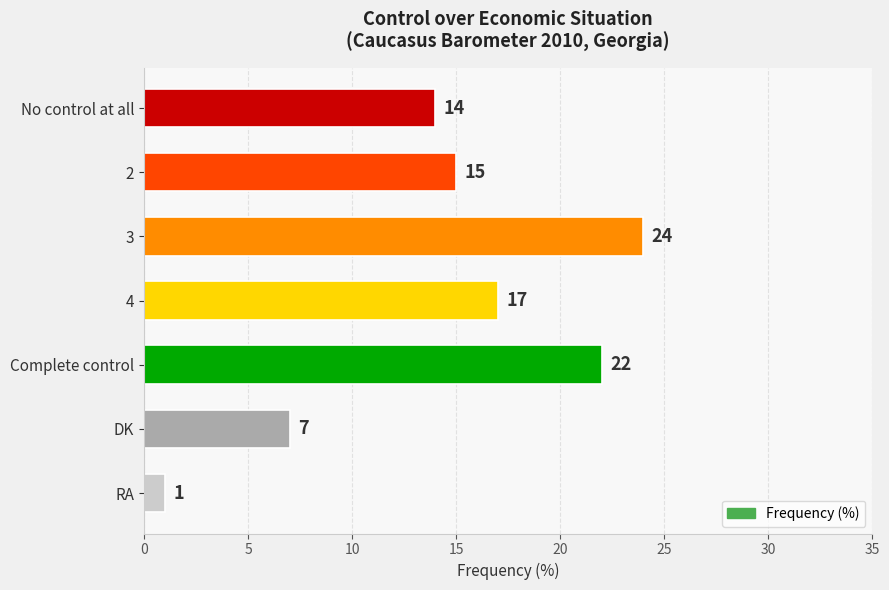

Reading top to bottom, extract all data points from this chart.

No control at all=14	2=15	3=24	4=17	Complete control=22	DK=7	RA=1